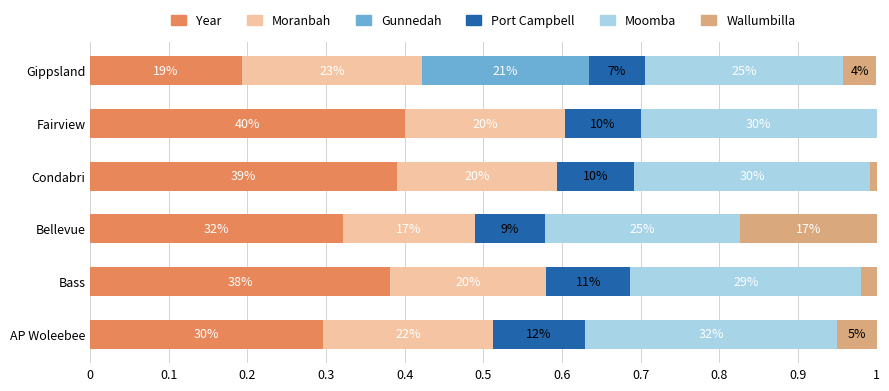

What are all the series names shown in the legend?

Year, Moranbah, Gunnedah, Port Campbell, Moomba, Wallumbilla